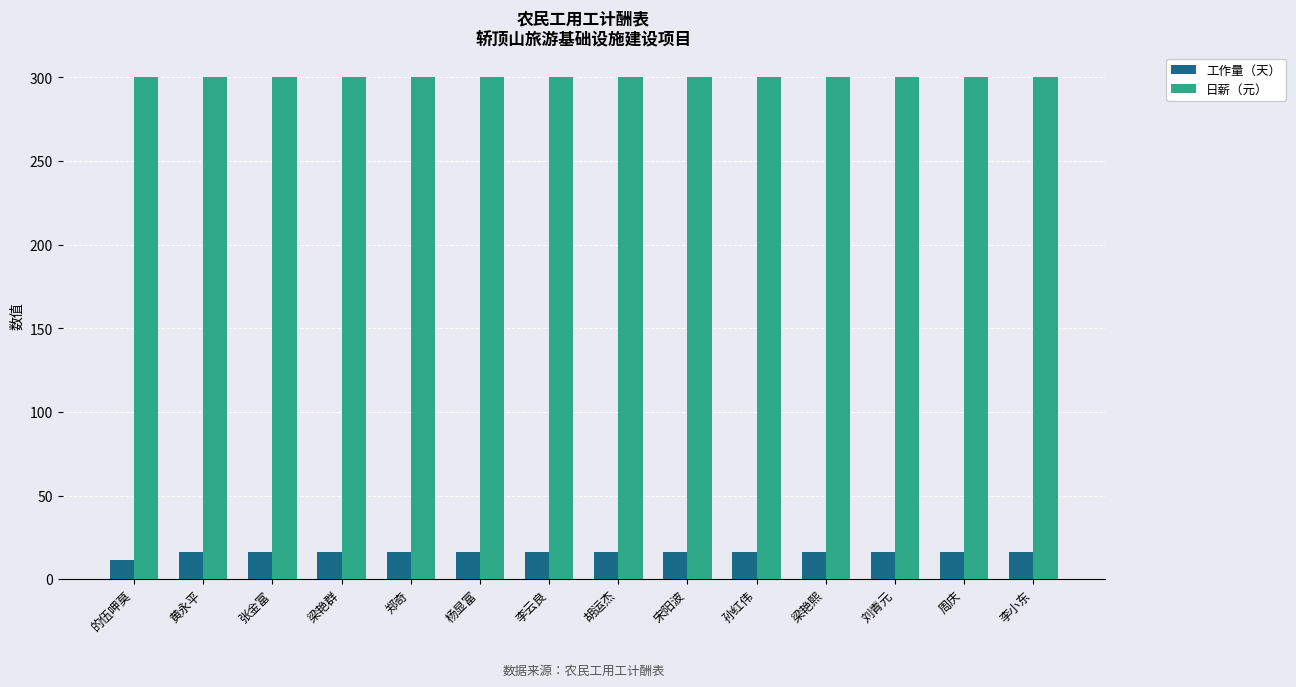

Which series has the widest spread of values?

工作量（天）